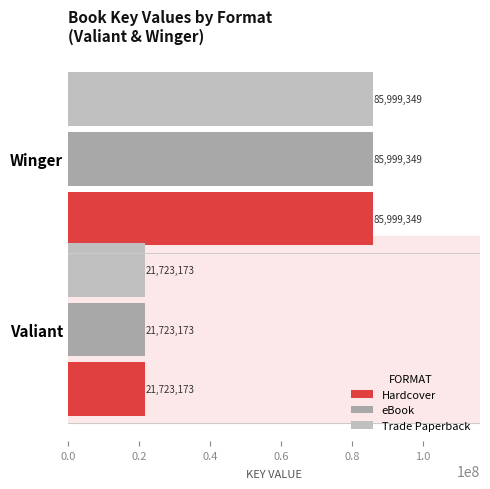

What are all the series names shown in the legend?

Hardcover, eBook, Trade Paperback